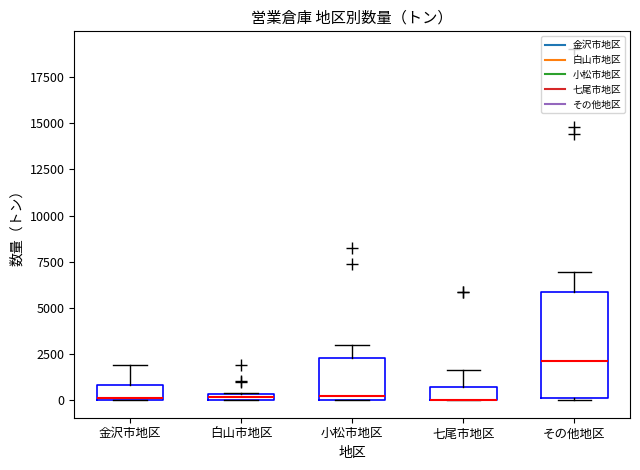

Where is the lower edge of the box for 七尾市地区 on the y-axis? The values are not printed on the chart, so give them approximately, as read against the axis.

0